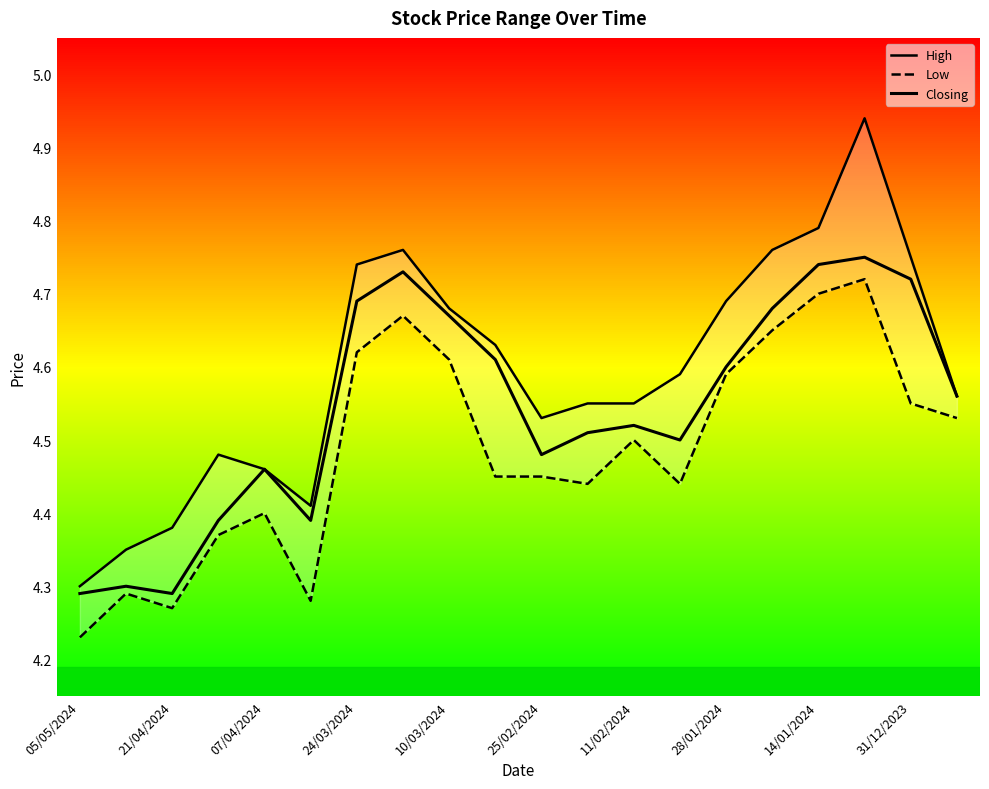

What is the sum of all Low values?

89.8